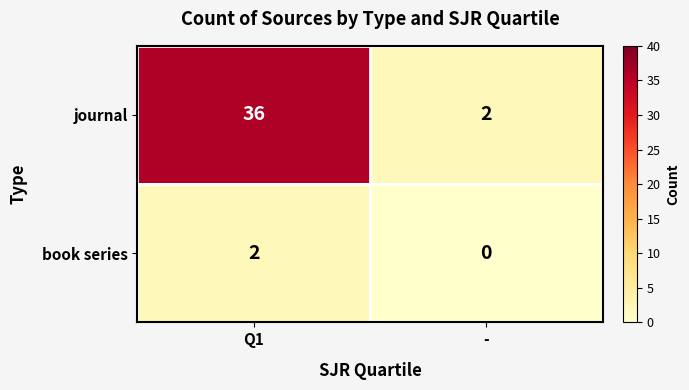

List the series in order of their overall mean, highest first.

journal, book series